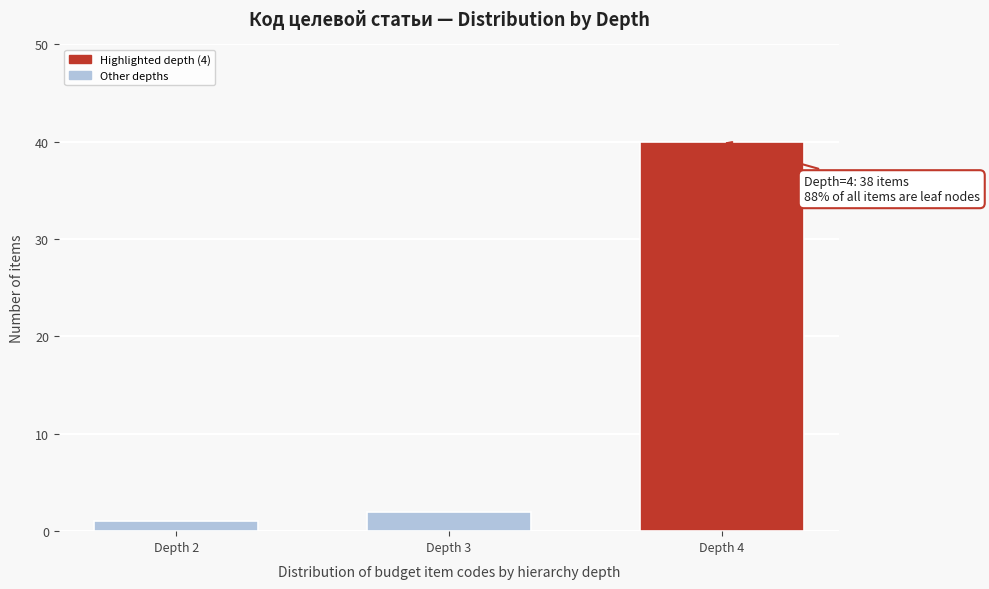

Reading right to left, what are all the values shown in this chart?

40	2	1